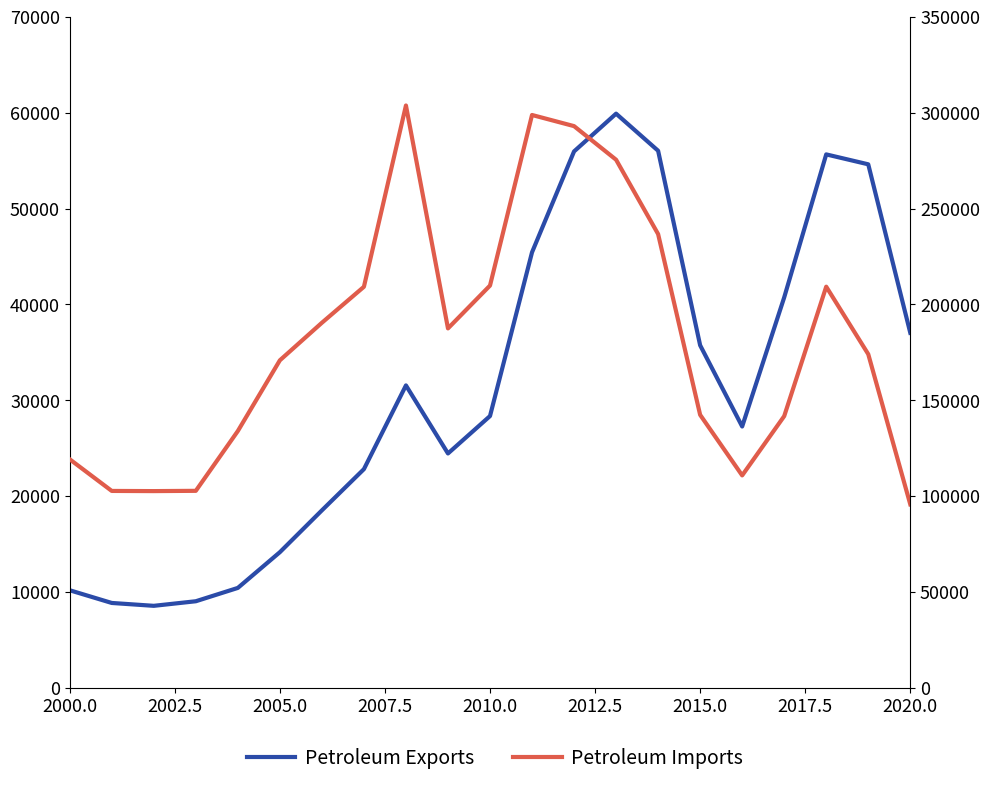

At 2002.5, list the series in order from smallest to largest.

Petroleum Exports, Petroleum Imports